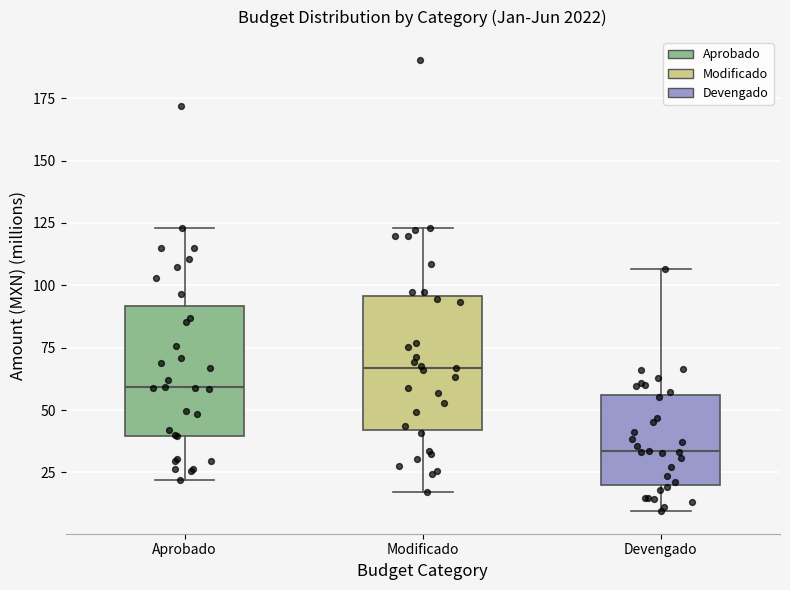

Reading left to right, transcribe this box plot: for each box, give where its median line is, the range the box spans, and where its two whiskers end, as read against the y-axis. The values are not printed on the chart, so give them approximately, as read against the axis.

Aprobado: median 60, box 40 to 90, whiskers 20 to 125
Modificado: median 65, box 40 to 95, whiskers 15 to 125
Devengado: median 35, box 20 to 55, whiskers 10 to 105